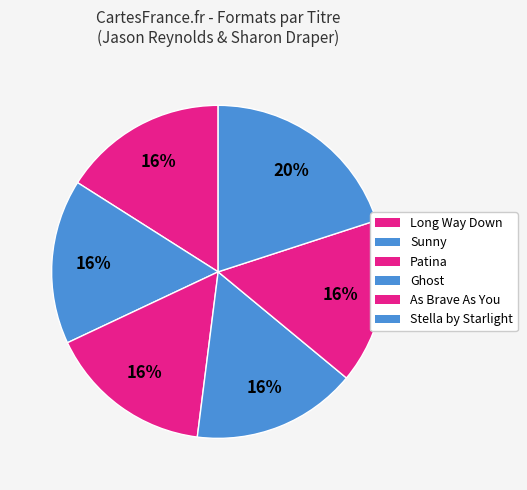

Is it true that Stella by Starlight is 34% of the pie?

False